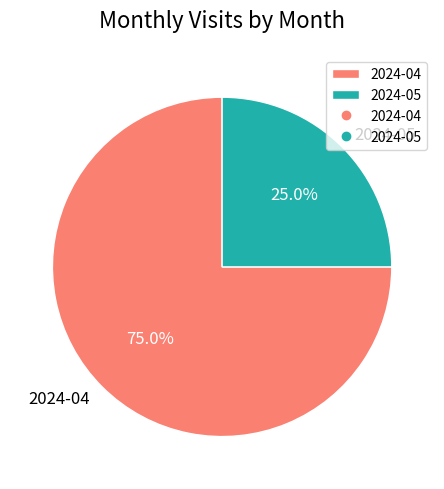

How many slices are in this pie chart?

2